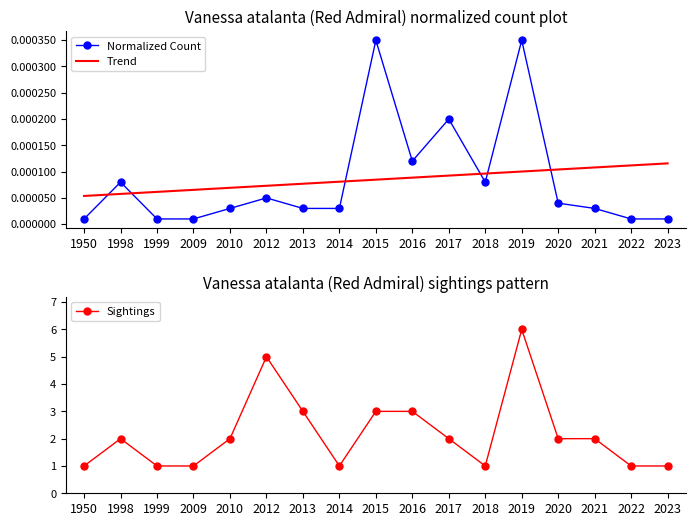

How many distinct data groups are displayed?

3